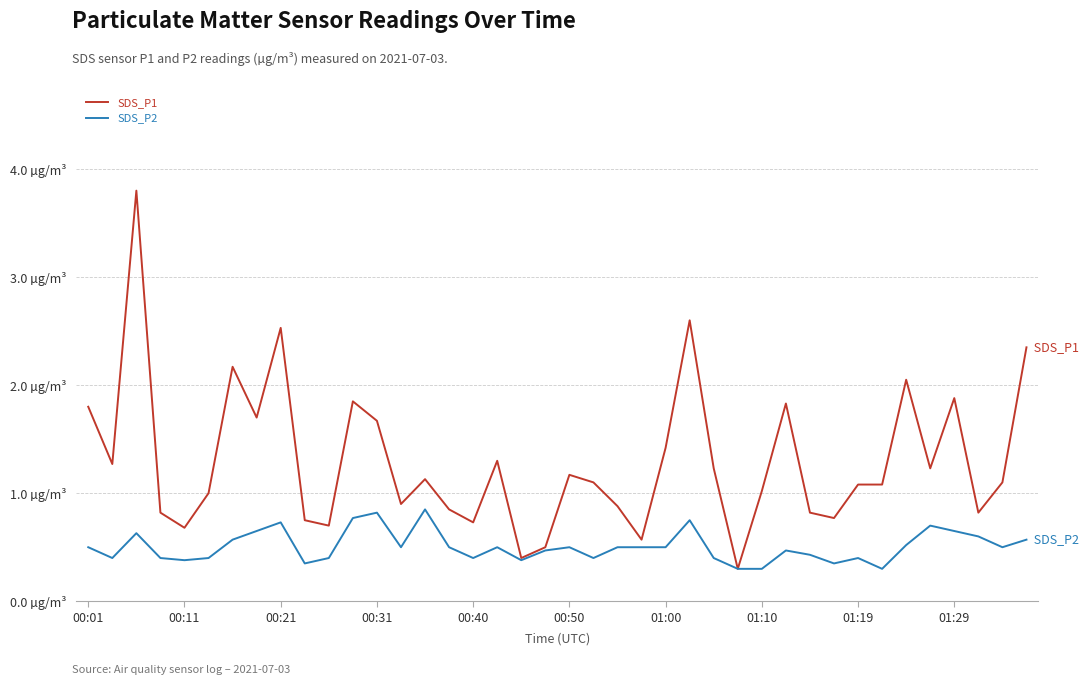

True or false: SDS_P1 and SDS_P2 intersect in this chart.

False